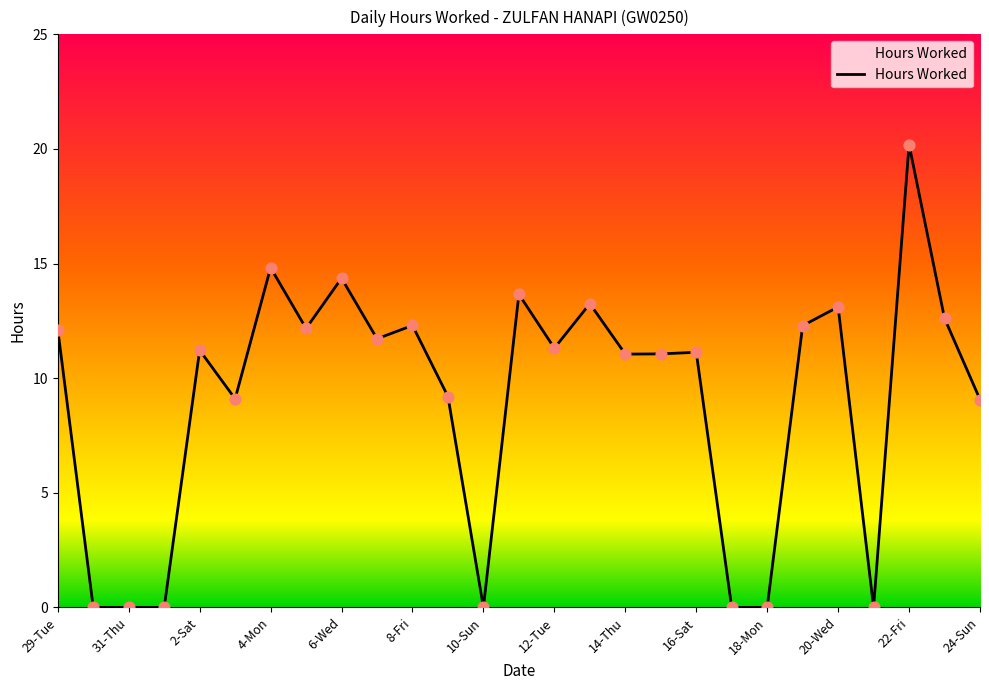

What is the greatest value displayed?

20.2